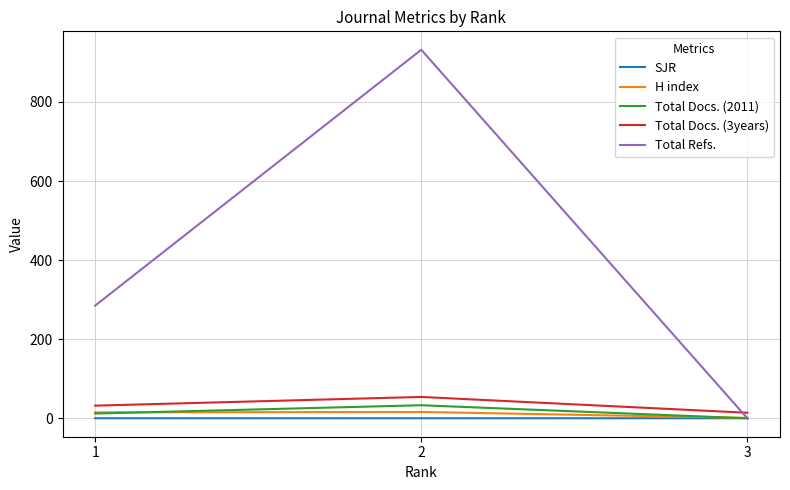

Which series changed the most between 1 and 2?

Total Refs.